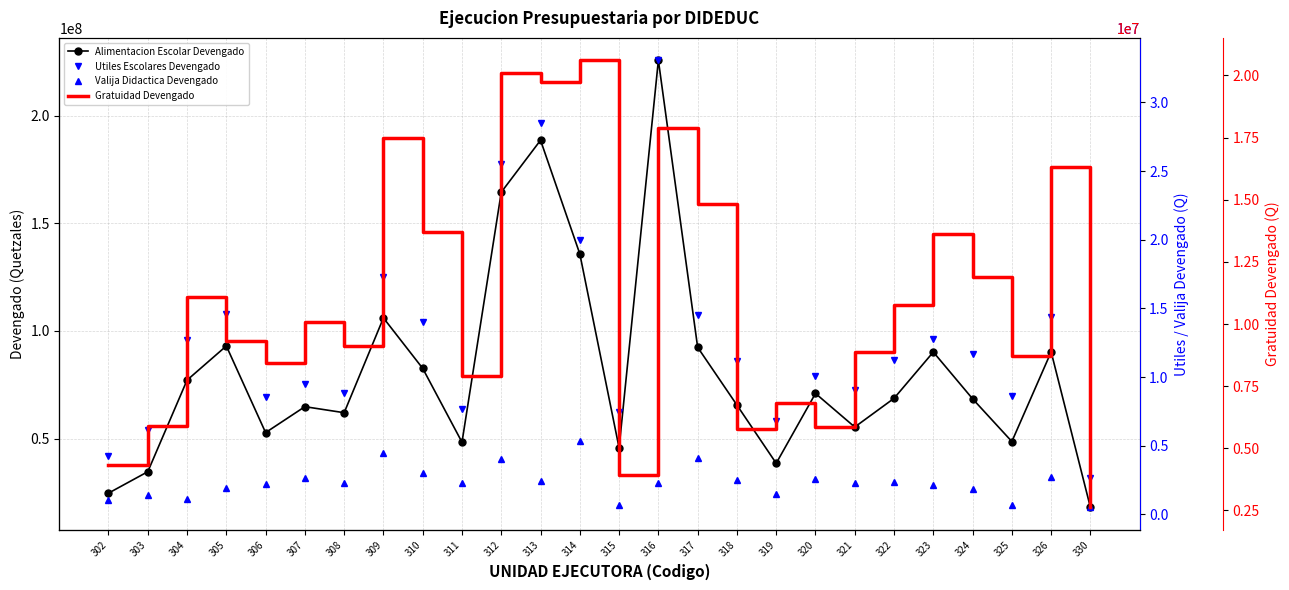

At which label does Utiles Escolares Devengado reach its minimum?

330